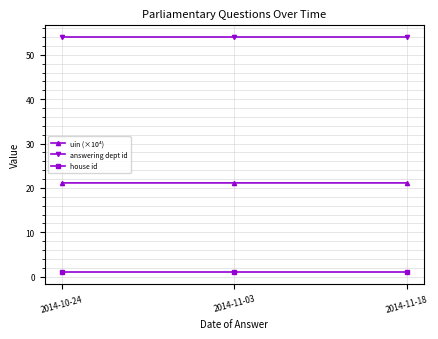

How many lines are shown in the chart?

3